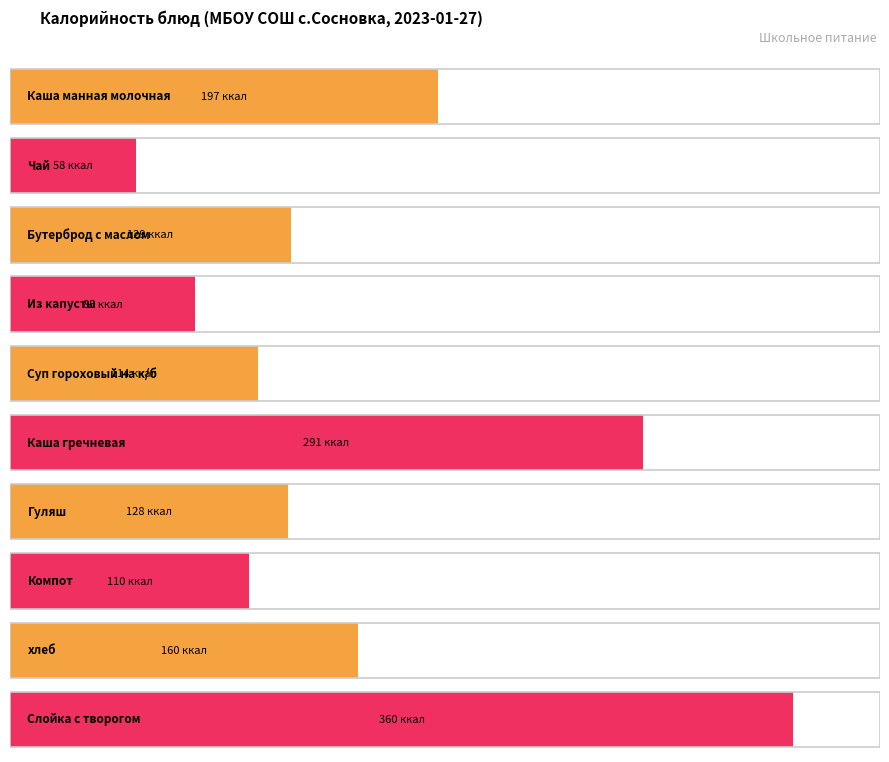

Approximately how many times larger is the value at Компот compared to Каша гречневая?

0.4